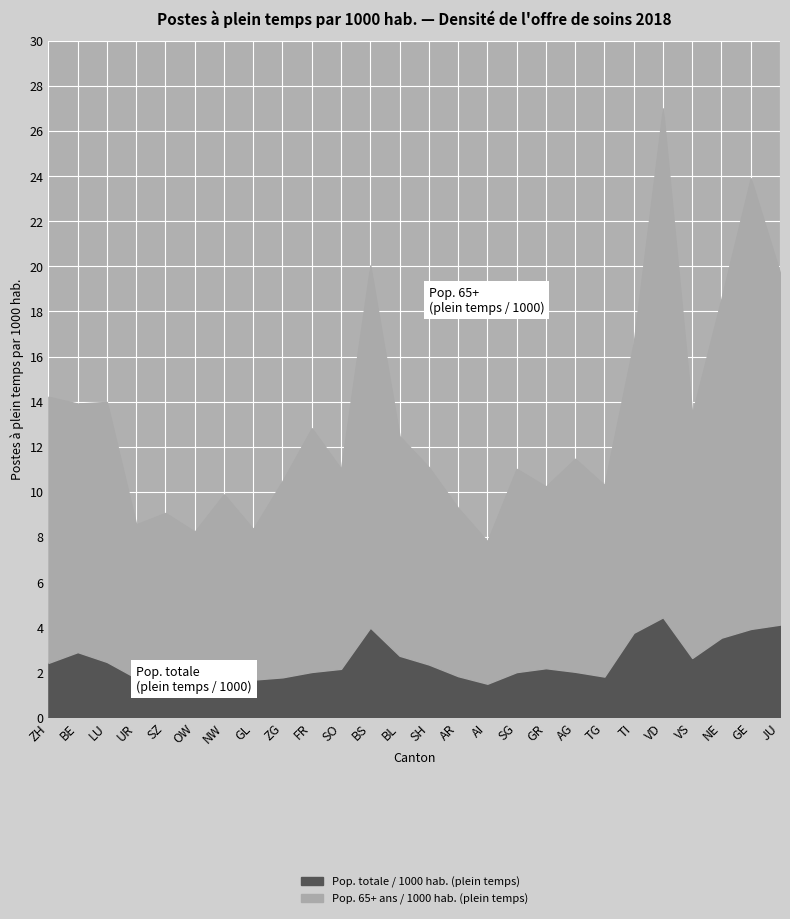

What is the smallest value displayed?

1.5